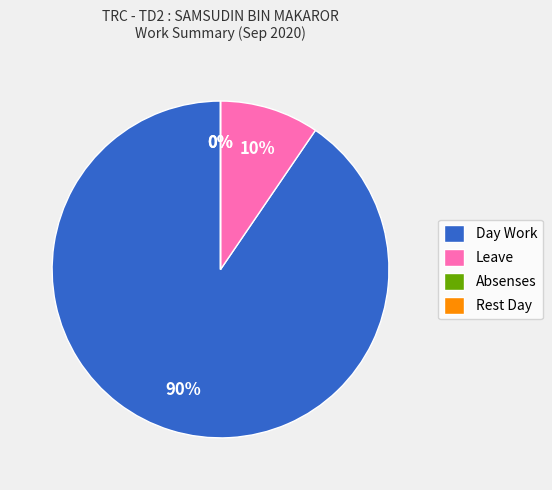

The Absenses slice represents 1% of the pie. True or false?

False